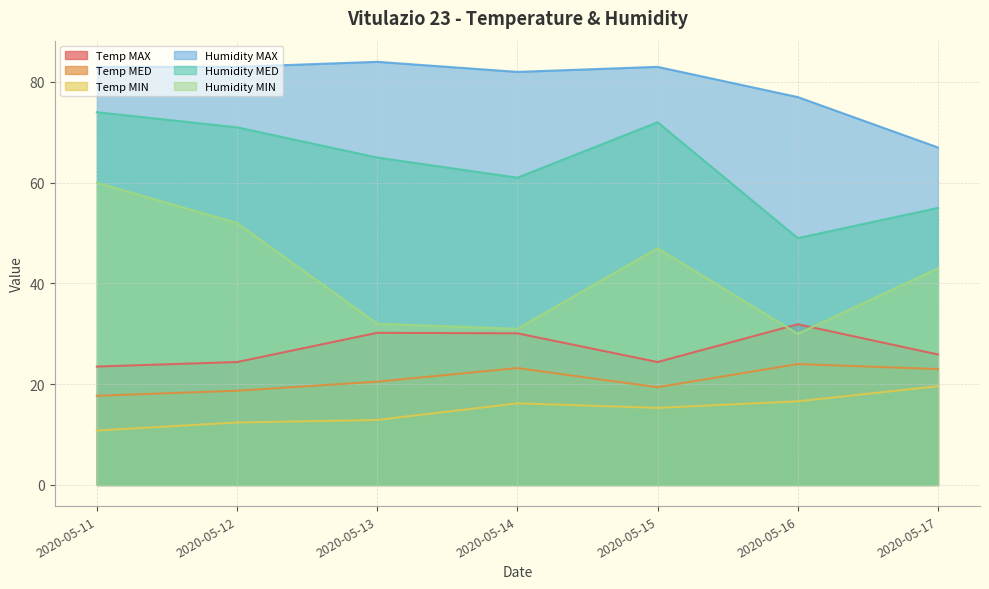

Rank the series by their maximum value, from highest to lowest.

Humidity MAX, Humidity MED, Humidity MIN, Temp MAX, Temp MED, Temp MIN